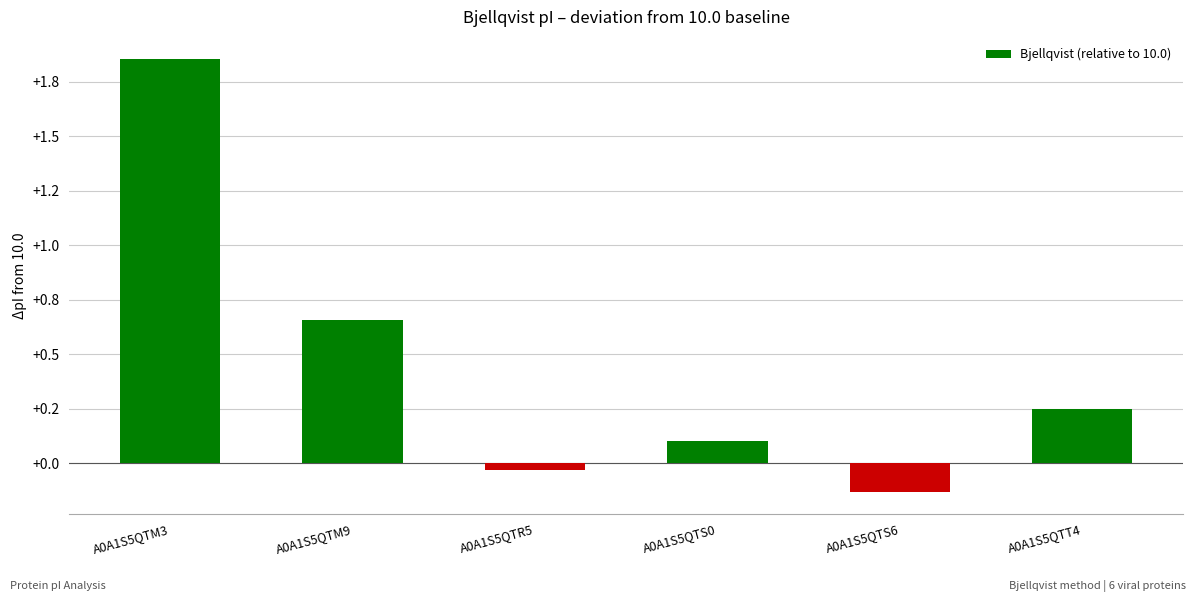

Which has a higher value, A0A1S5QTS6 or A0A1S5QTR5?

A0A1S5QTR5